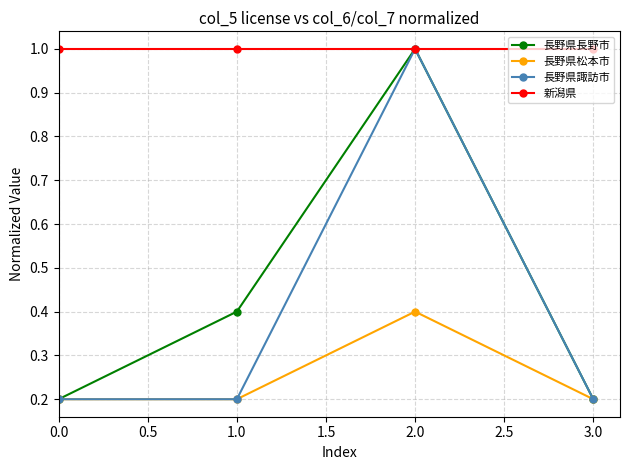

Reading left to right, transcribe all the data shown in this chart.

長野県長野市: 0.2	0.4	1.0	0.2
長野県松本市: 0.2	0.2	0.4	0.2
長野県諏訪市: 0.2	0.2	1.0	0.2
新潟県: 1.0	1.0	1.0	1.0